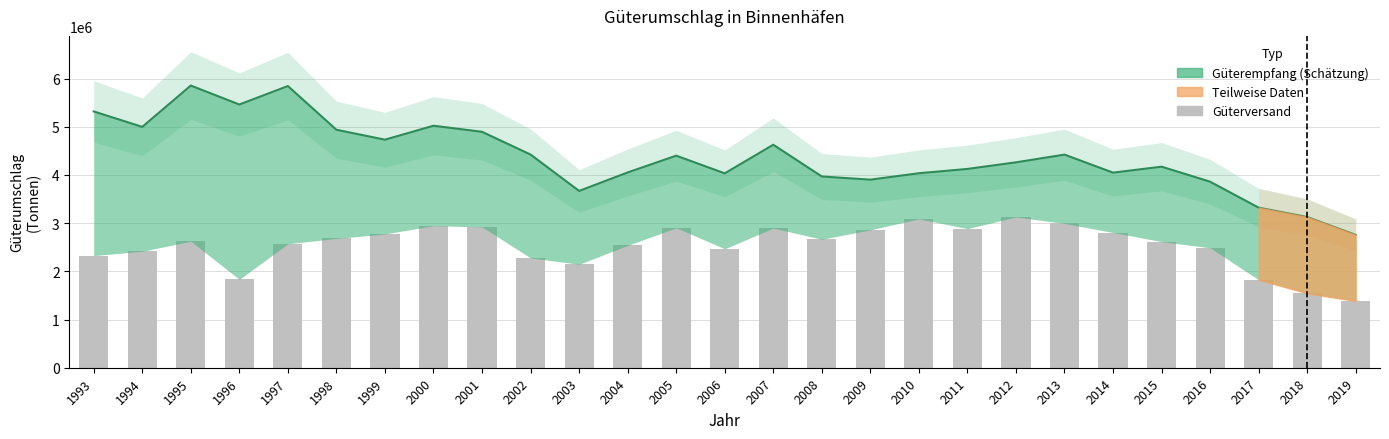

At which label is the value closest to 2256760?

2002